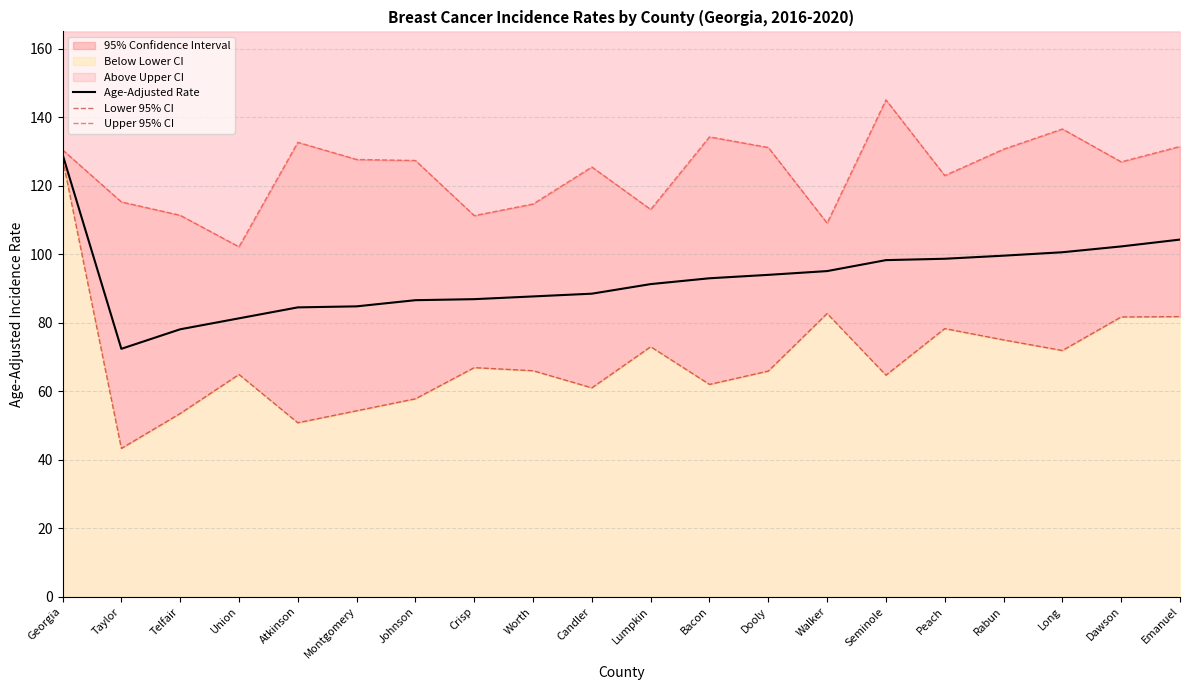

Is the value of Age-Adjusted Rate at Worth greater than the value of Lower 95% CI at Johnson?

Yes